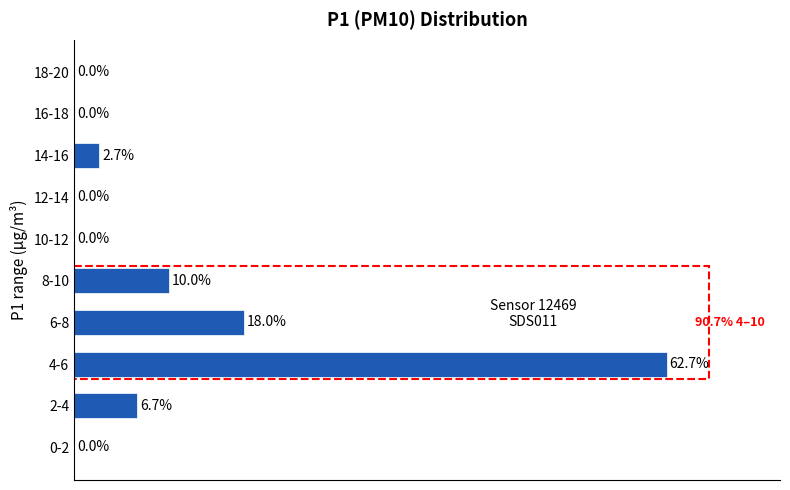

Which category has the highest value across all series?

4-6